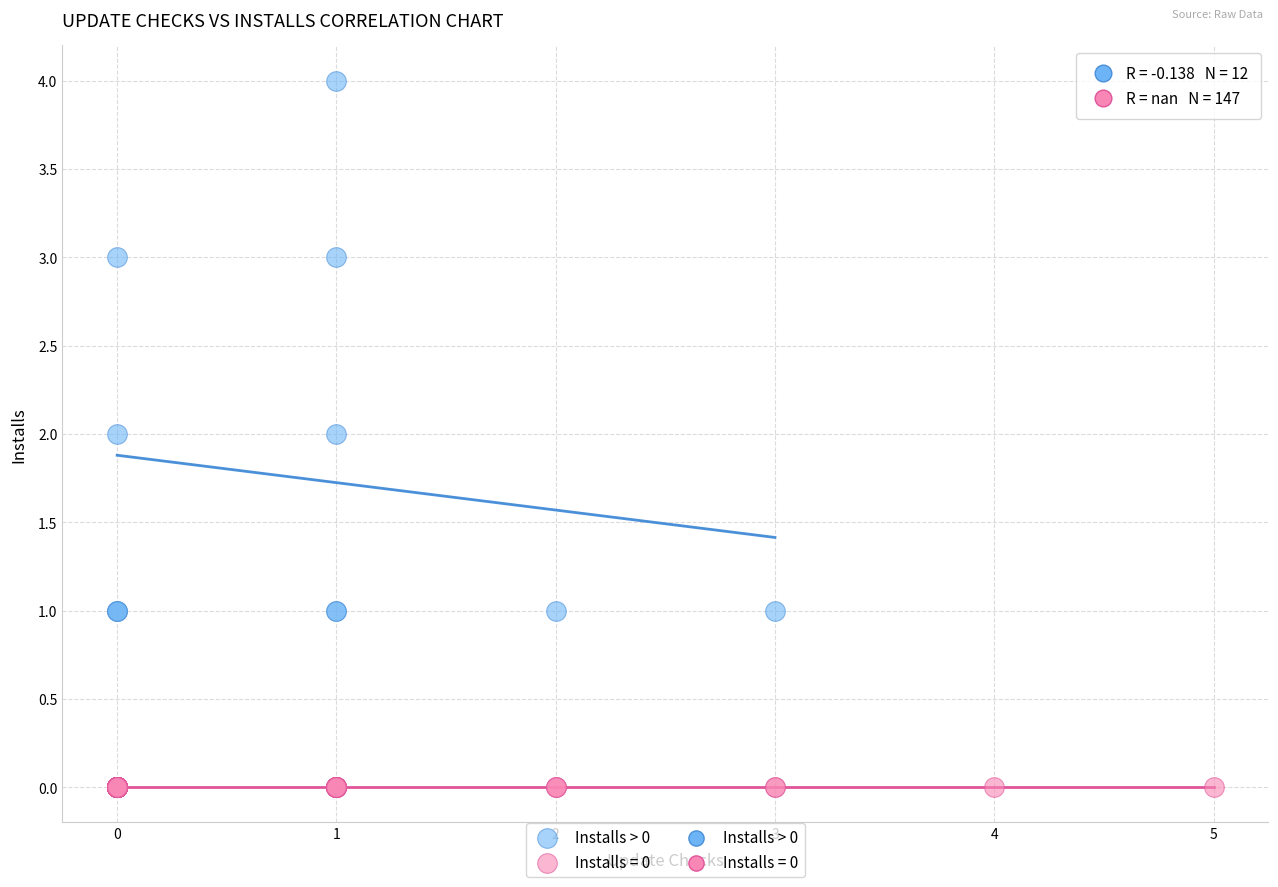

Which series reaches the maximum Y coordinate?

Installs > 0